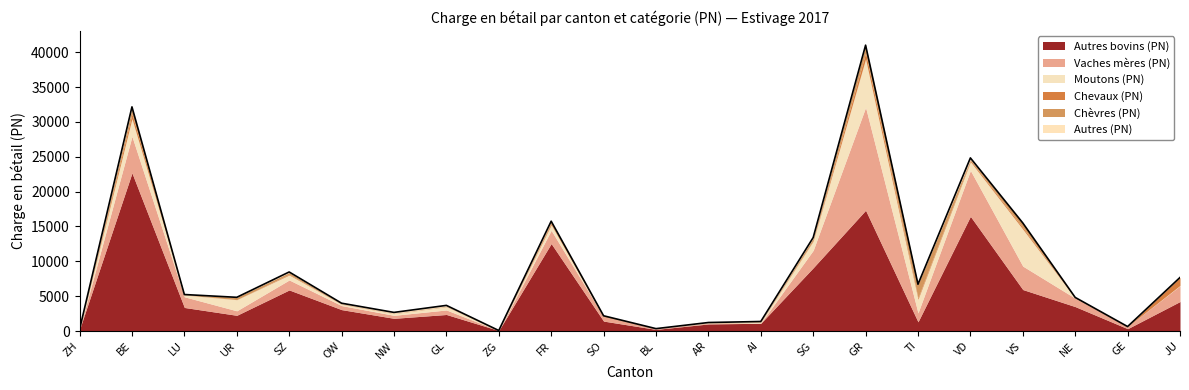

What is the difference between the maximum and second lowest values in the Moutons (PN) series?

6951